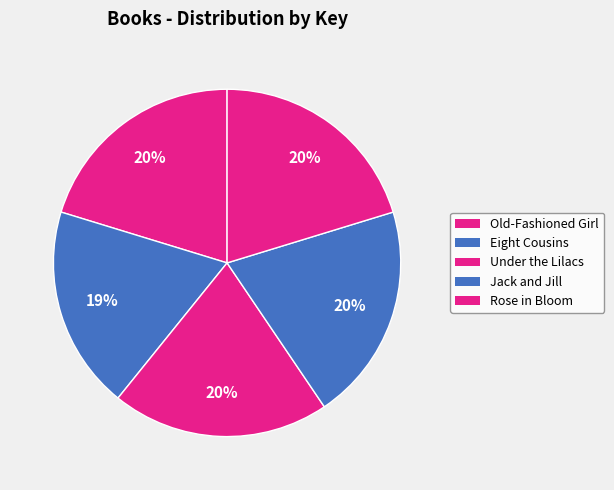

How many segments does this pie chart have?

5